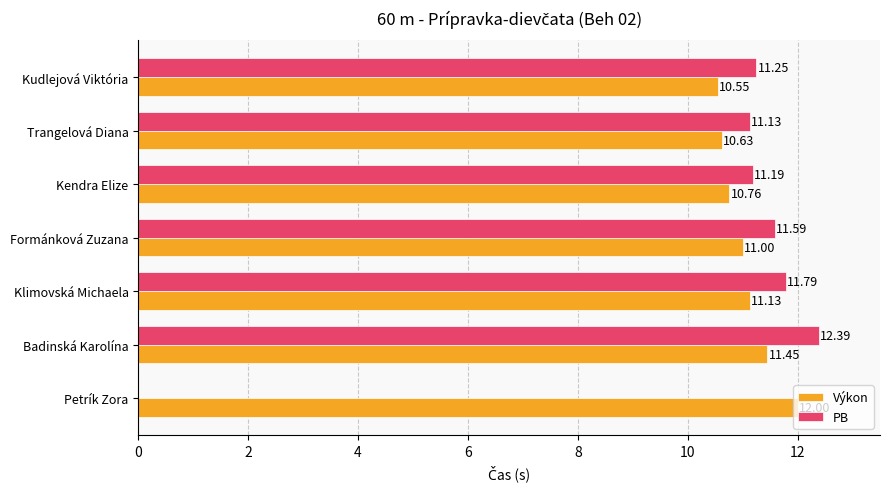

Which series has the largest range (max minus min)?

PB